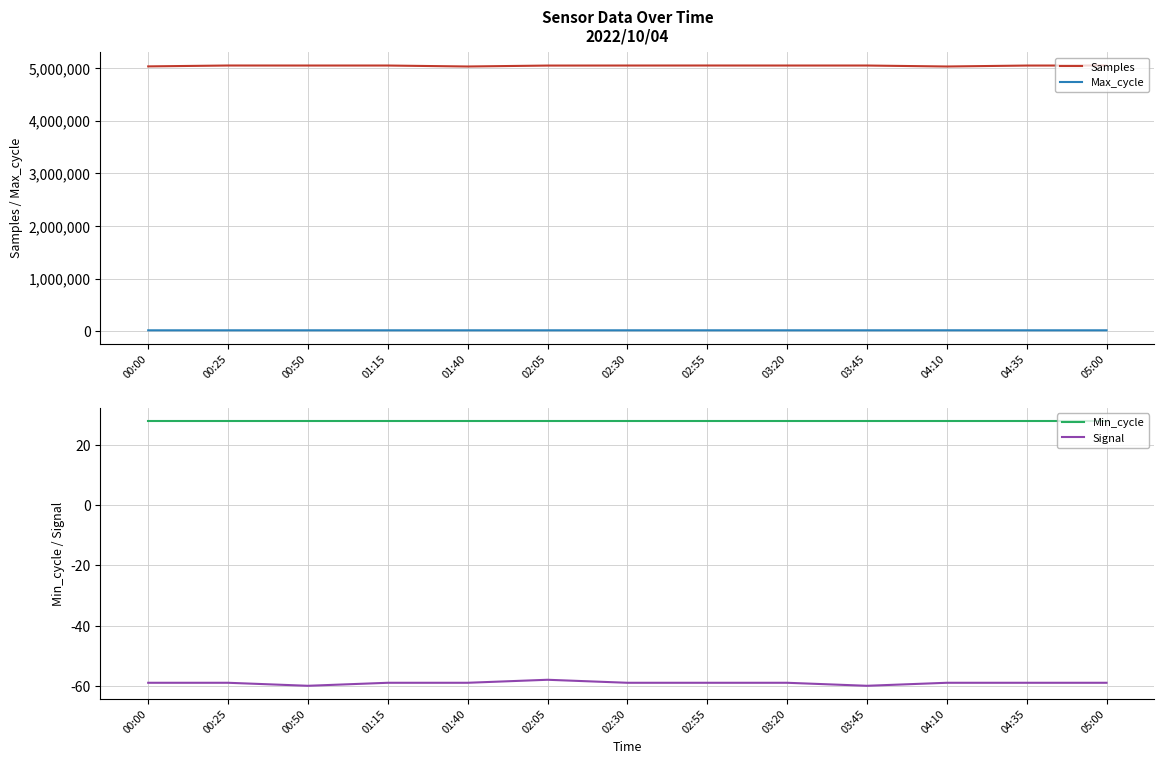

What is the approximate value of Min_cycle at 01:15?

28